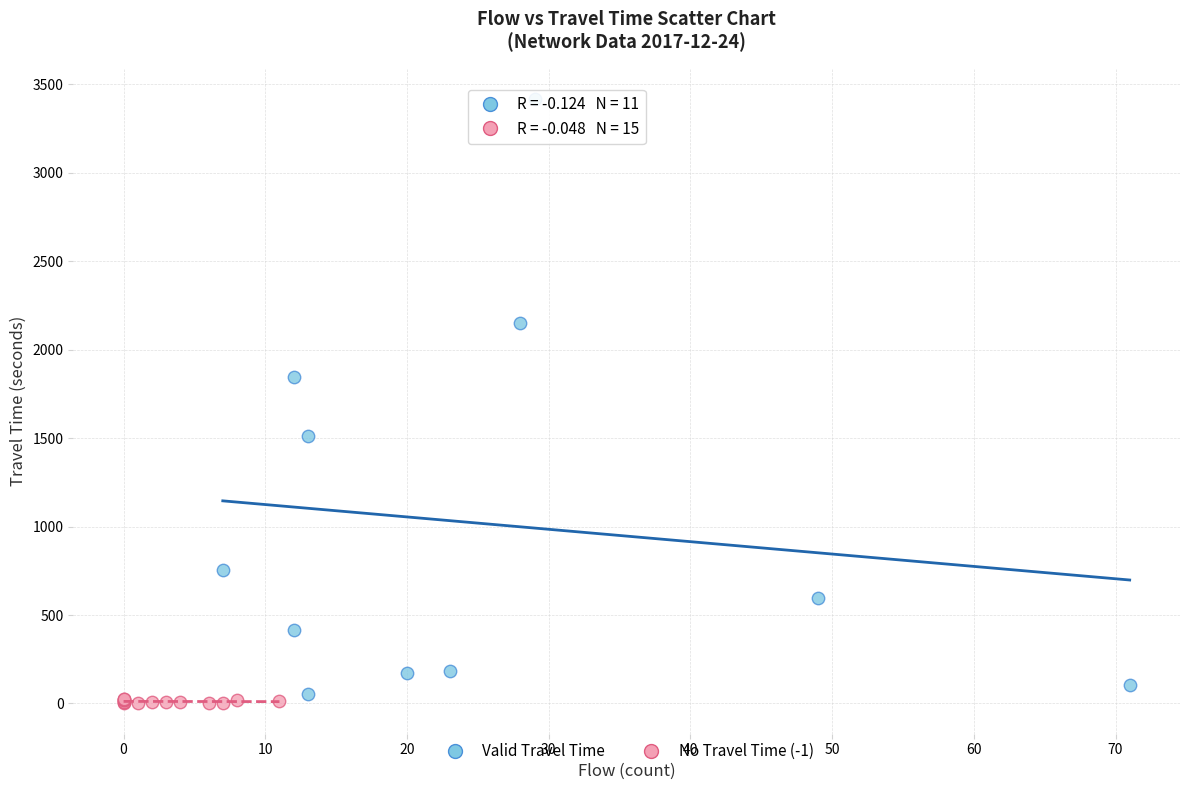

What are all the series names shown in the legend?

Valid Travel Time, No Travel Time (-1)